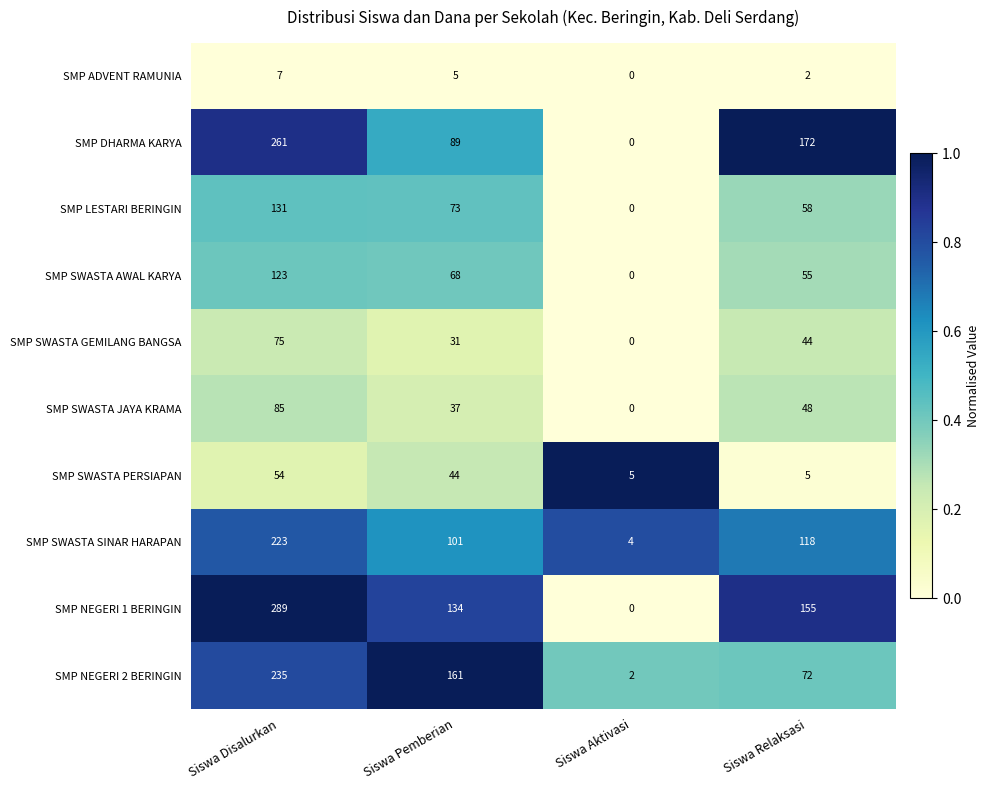

Where is SMP SWASTA AWAL KARYA nearest to the value 61?

Siswa Relaksasi